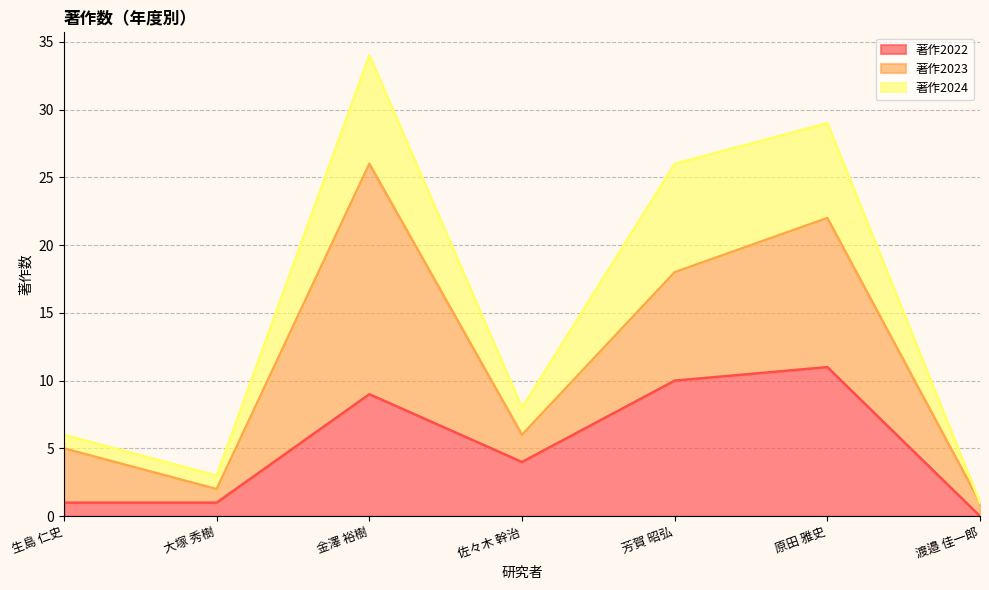

What is the highest value of the 著作2024 series?

34